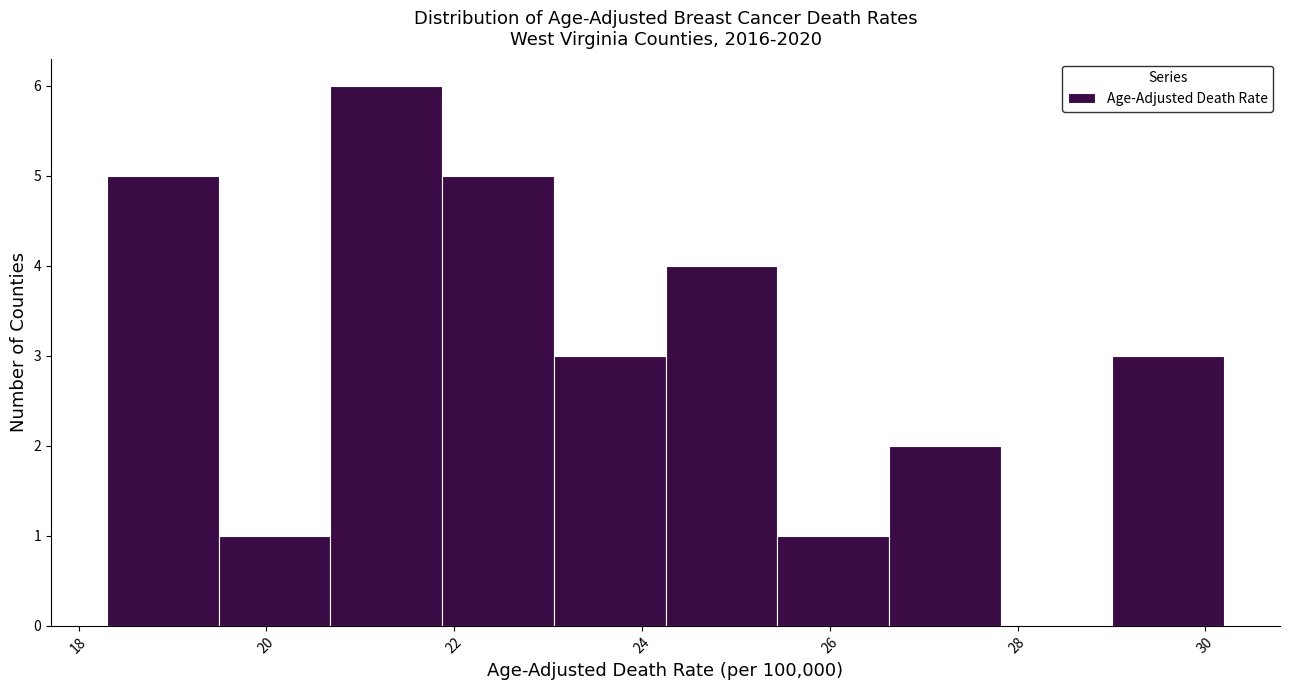

What is the height of the bar covering 29.0 to 30.2 on the x-axis? Neither the bar edges nor the heights are printed on the chart, so give them approximately, as read against the axes.

3